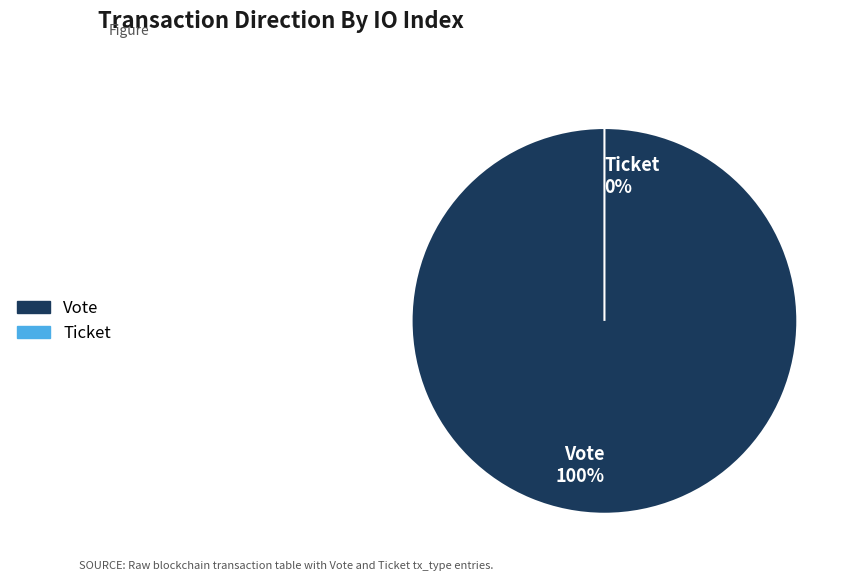

Which category accounts for the majority?

Vote (io_index=1)